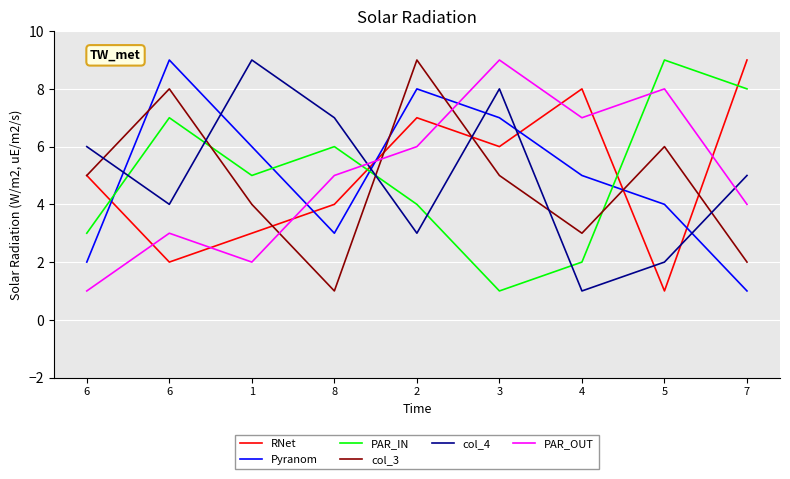

What are all the series names shown in the legend?

RNet, Pyranom, PAR_IN, col_3, col_4, PAR_OUT